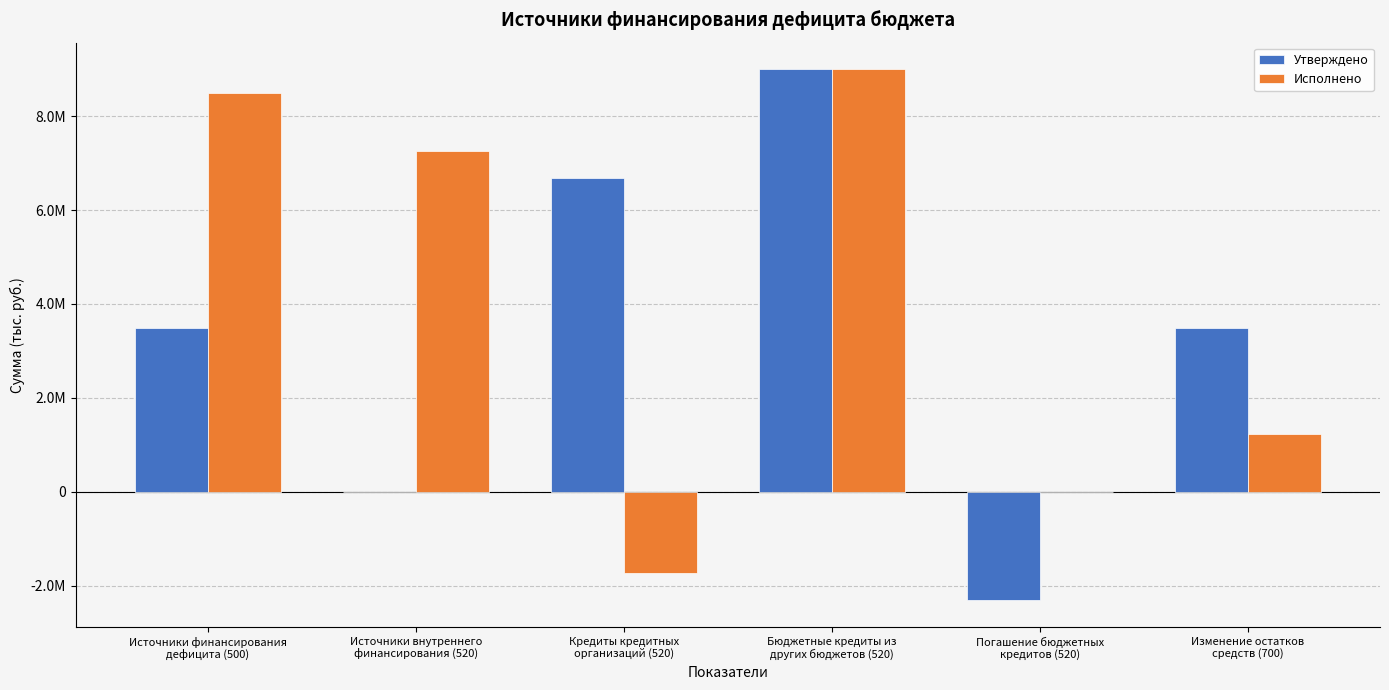

What position from the left is Источники финансирования
дефицита (500)?

1